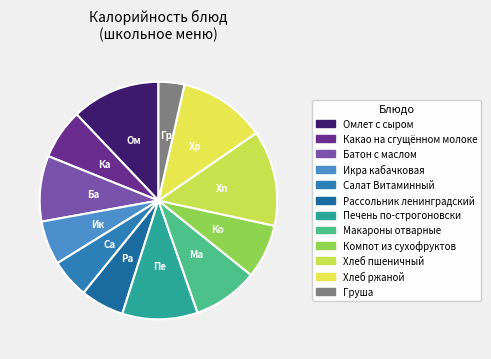

Does any single category account for the majority?

No